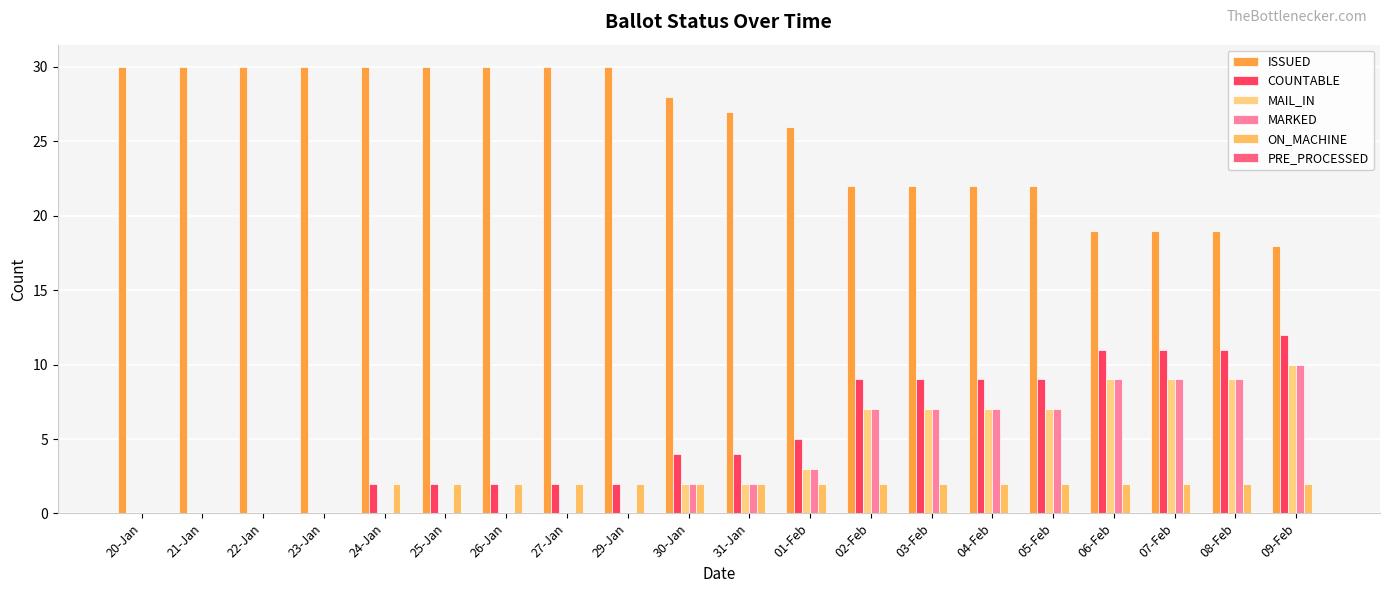

Between 26-Jan and 06-Feb, which series saw the biggest shift?

ISSUED